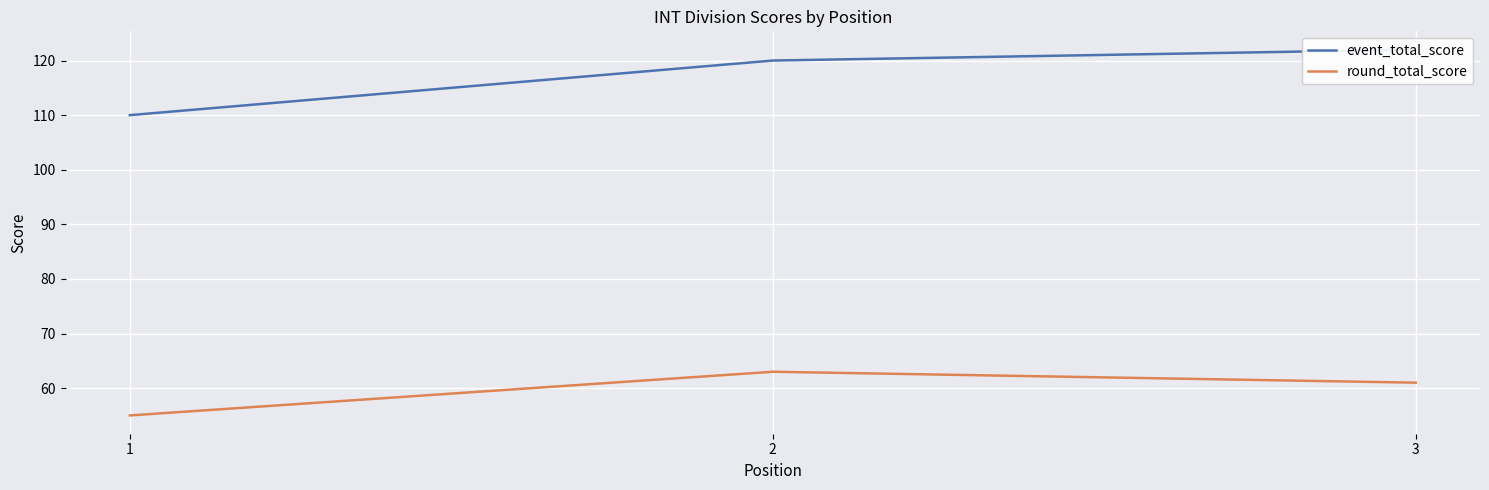

At which label is round_total_score closest to 59?

3